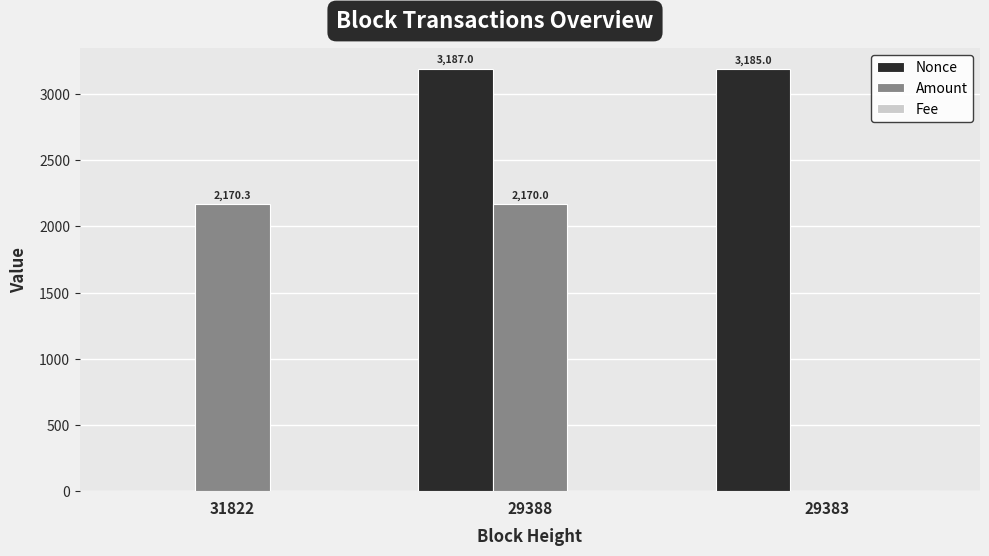

Are the bars grouped side by side (vs. stacked)?

Yes